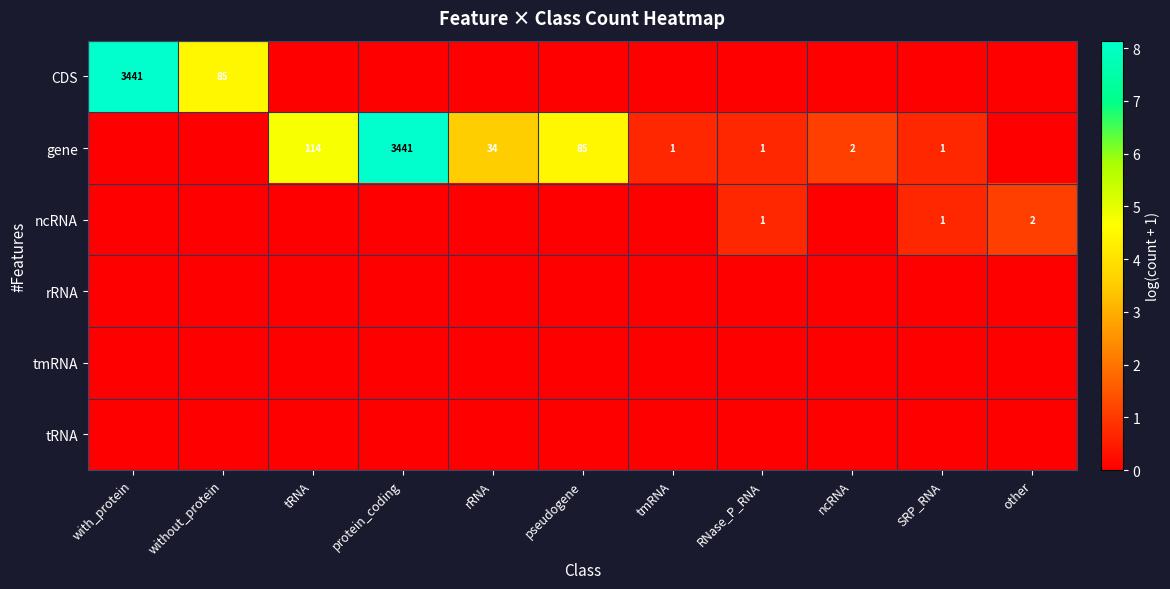

At how many categories does at least one series exceed 4?

5